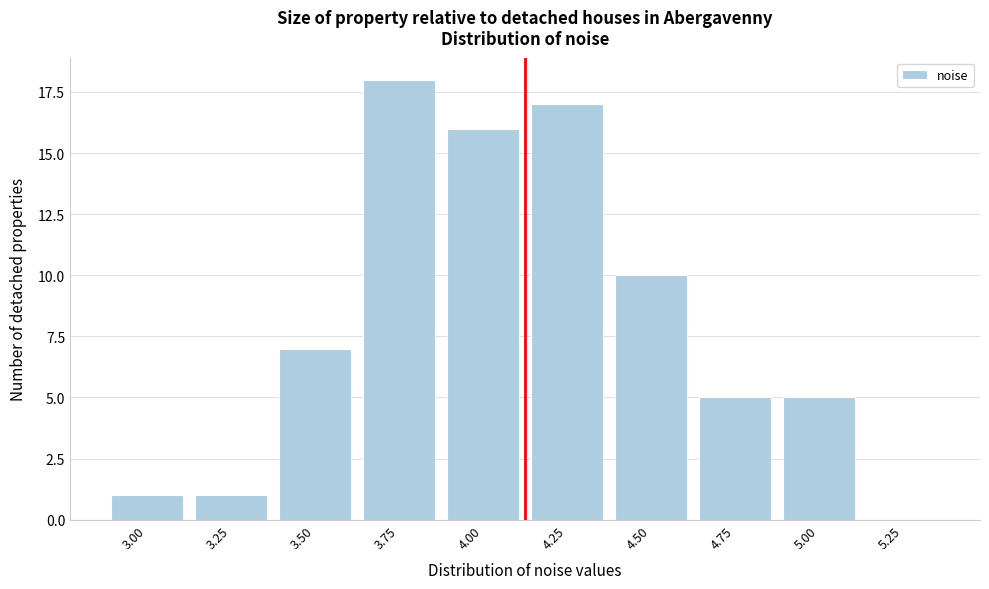

Reading left to right, list all the values displayed in this chart.

3.00=1	3.25=1	3.50=7	3.75=18	4.00=16	4.25=17	4.50=10	4.75=5	5.00=5	5.25=0